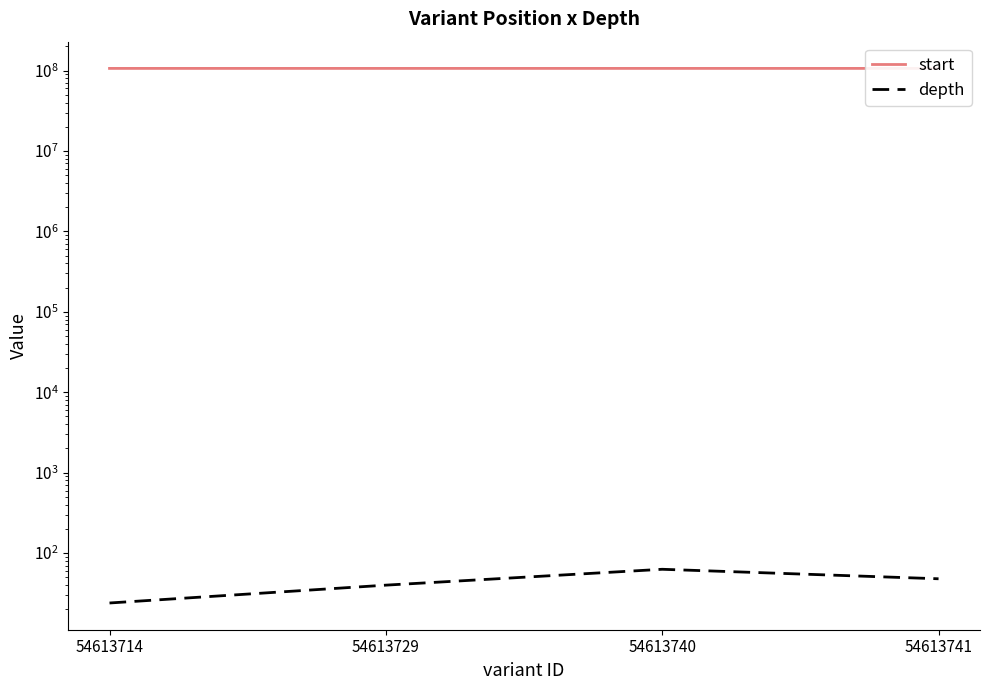

Rank the series at 54613741 from highest to lowest value.

start, depth